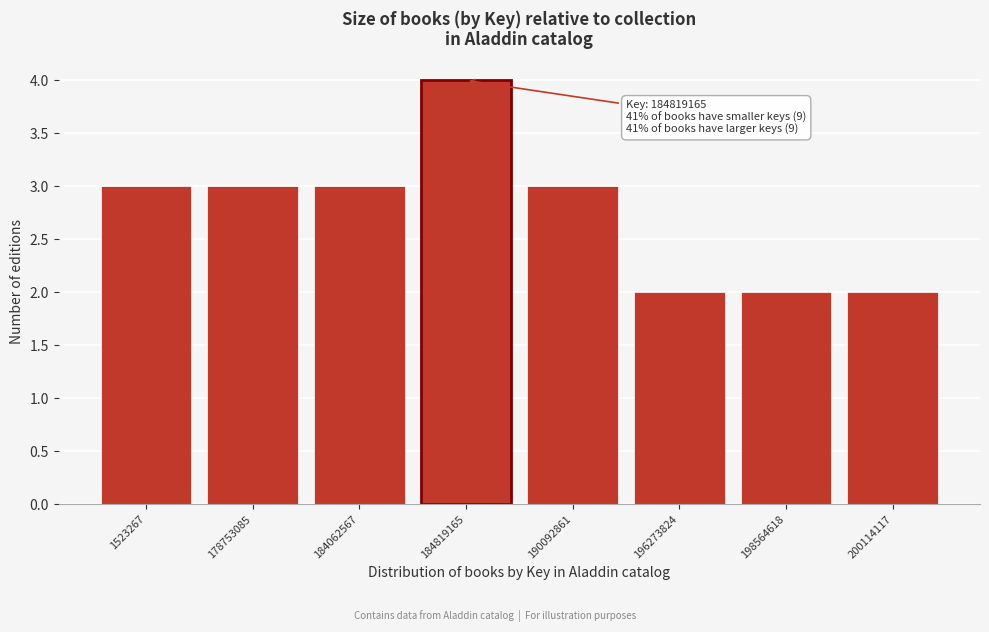

Reading left to right, what are all the values shown in this chart?

3	3	3	4	3	2	2	2